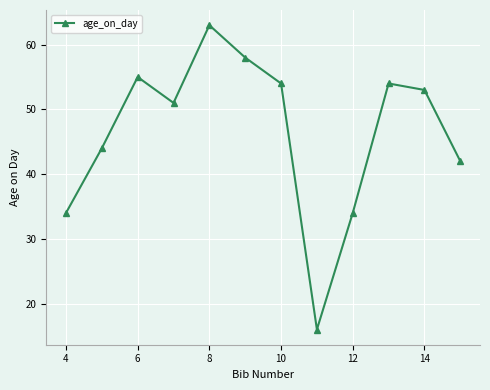

What is the value of the 11th point from the left?

53